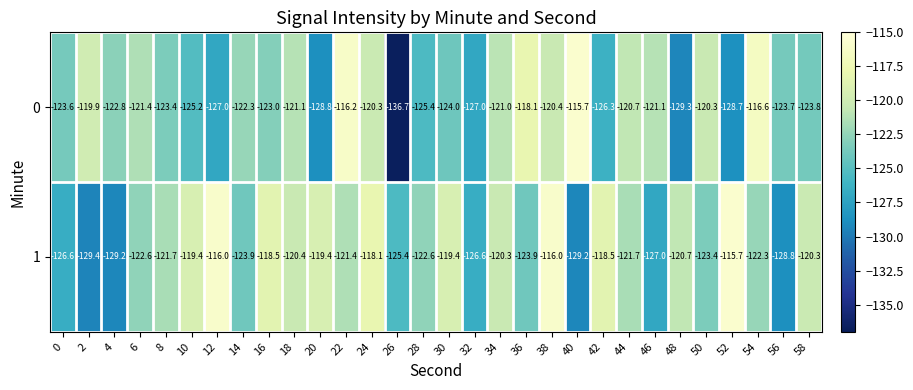

What is the sum of all 1 values?

-3668.4